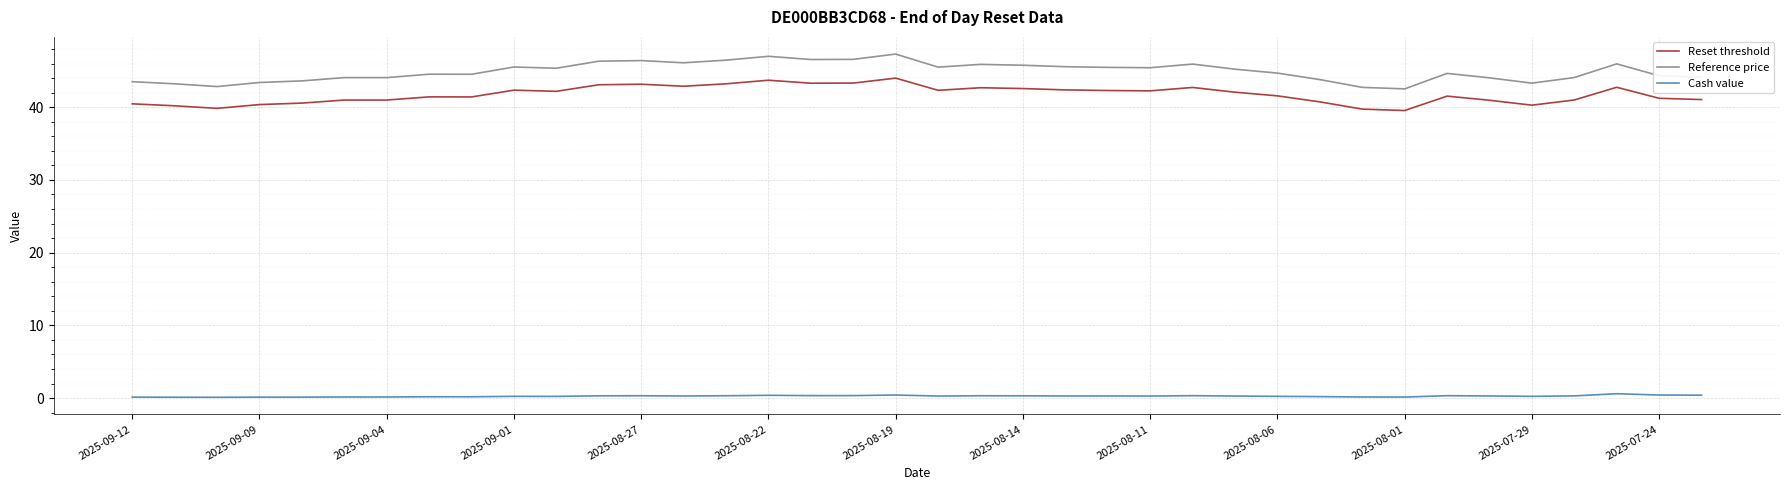

Which series has the largest range (max minus min)?

Reference price